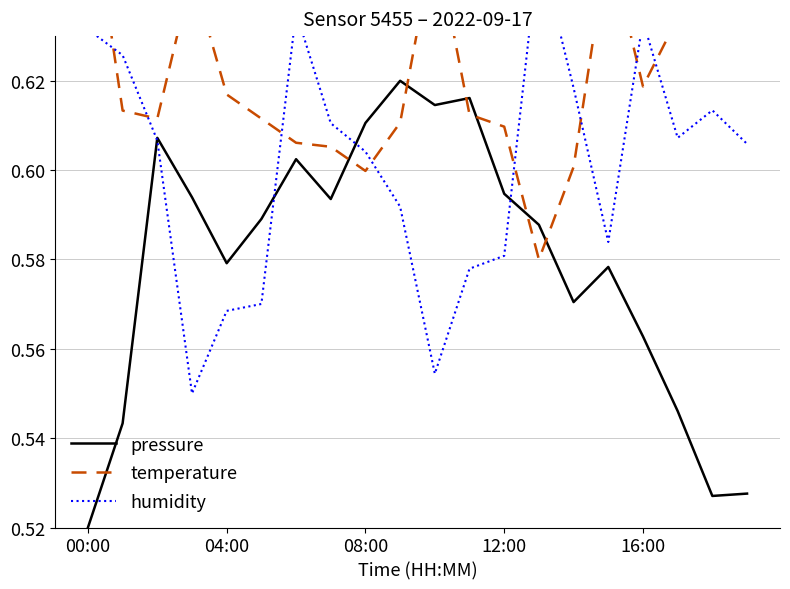

Where is pressure nearest to the value 0?

00:00